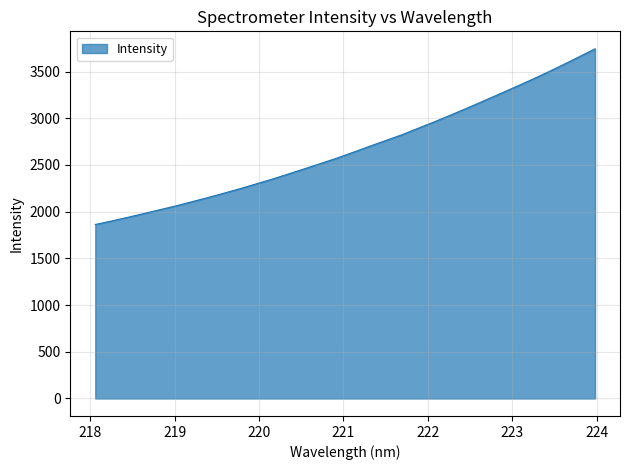

What is the maximum value shown in the chart?

3743.7